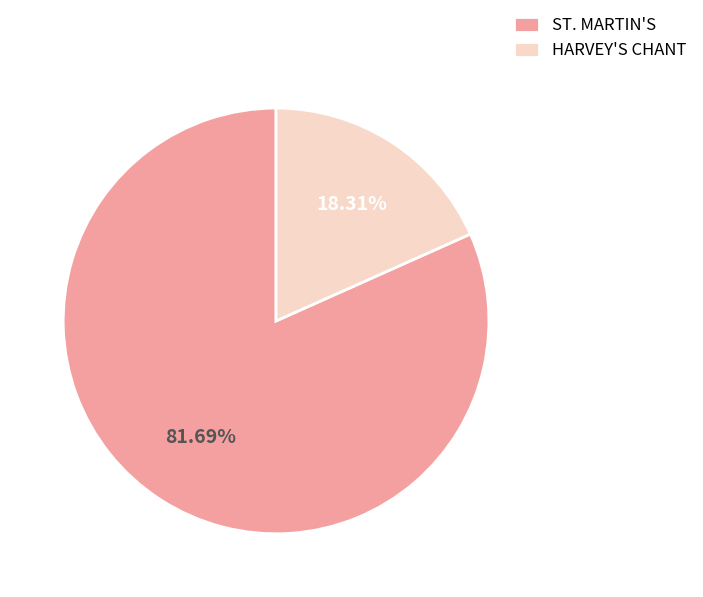

Is HARVEY'S CHANT the majority of the pie?

No